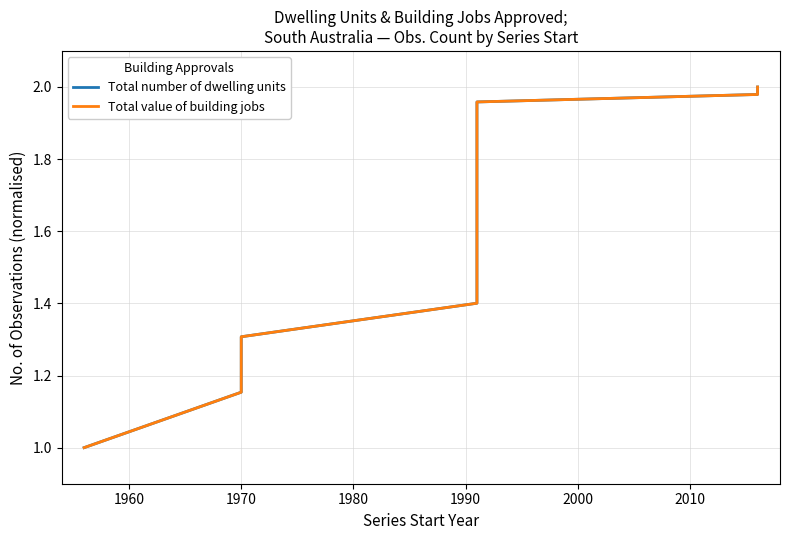

What are all the series names shown in the legend?

Total number of dwelling units, Total value of building jobs